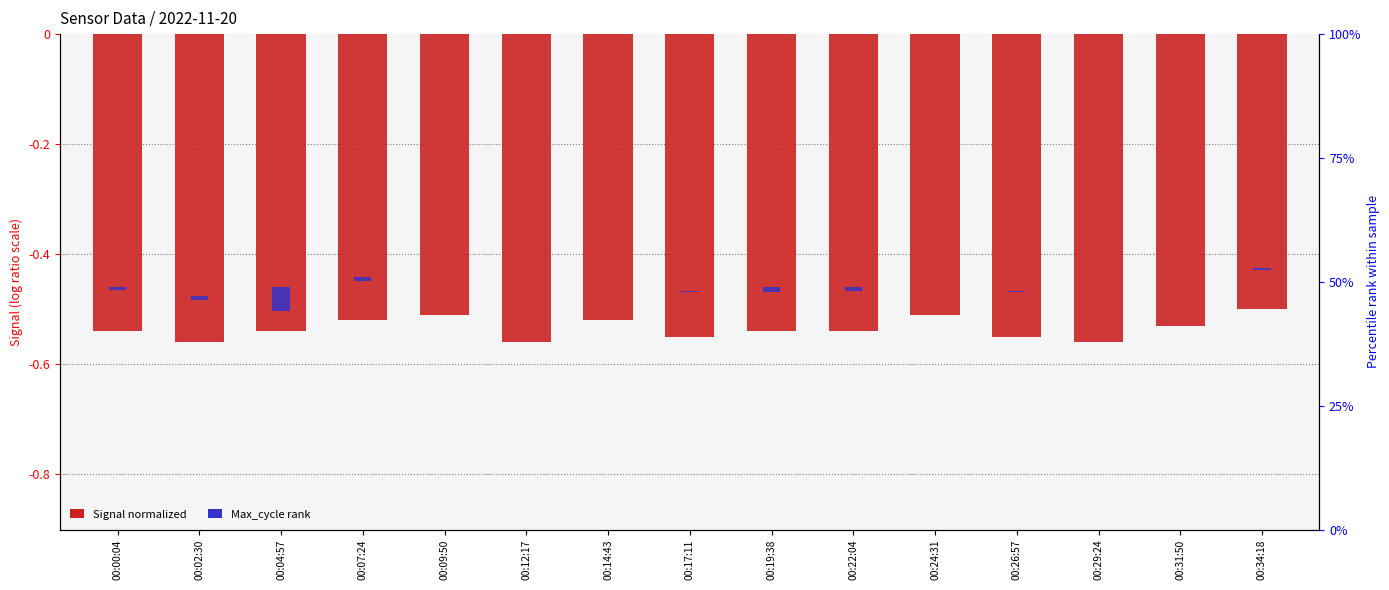

True or false: Signal (normalized) has a value of -0.9 at 00:00:04.

False